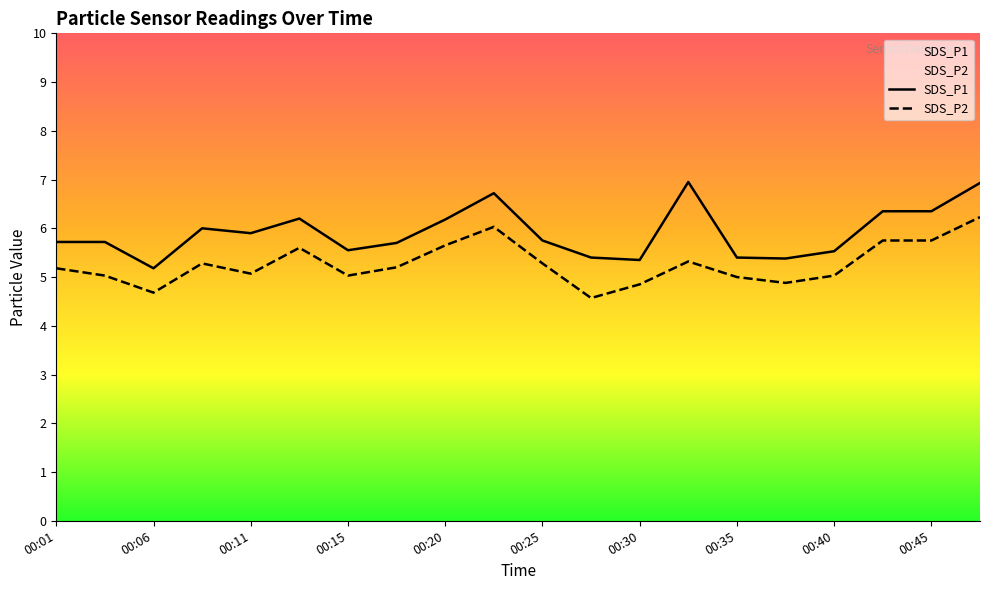

True or false: SDS_P2 and SDS_P1 intersect in this chart.

False